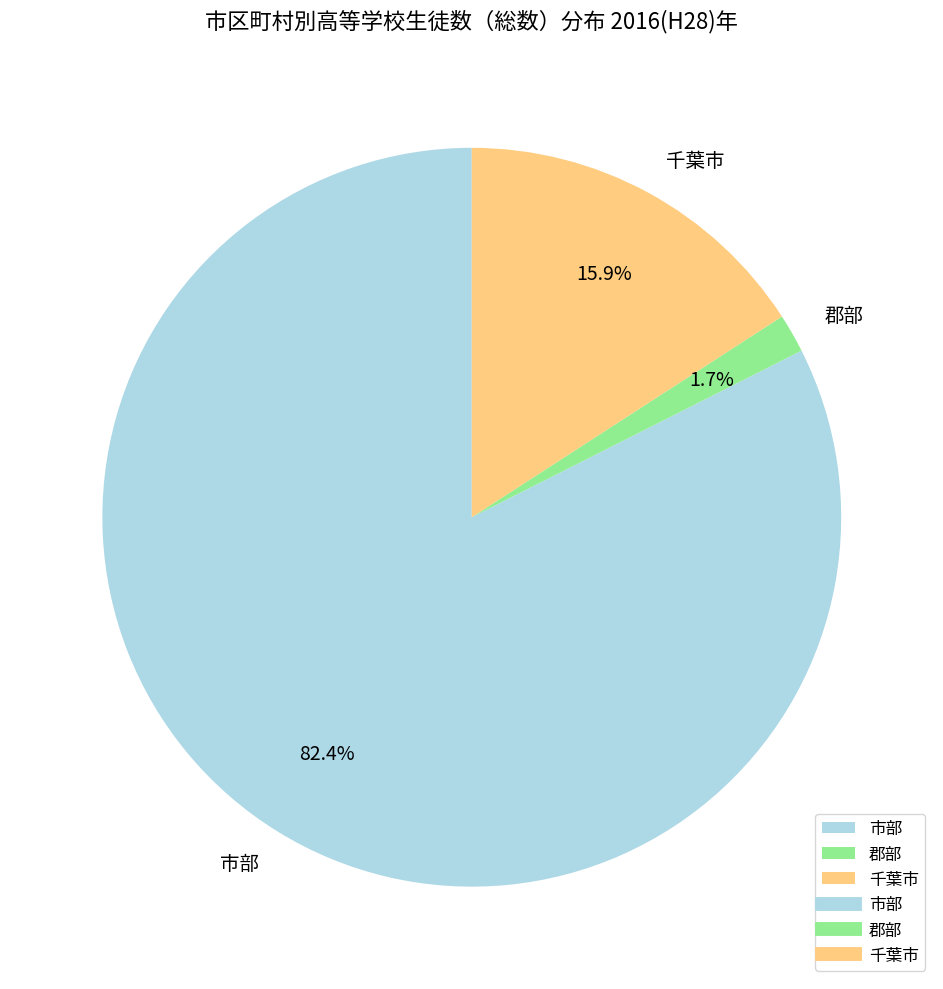

How many segments does this pie chart have?

3